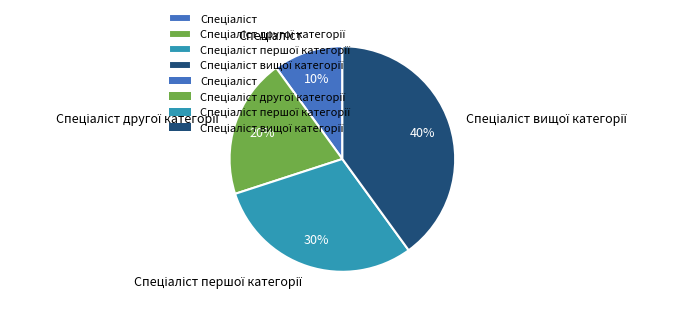

To the nearest percent, what is the average slice percentage?

25%